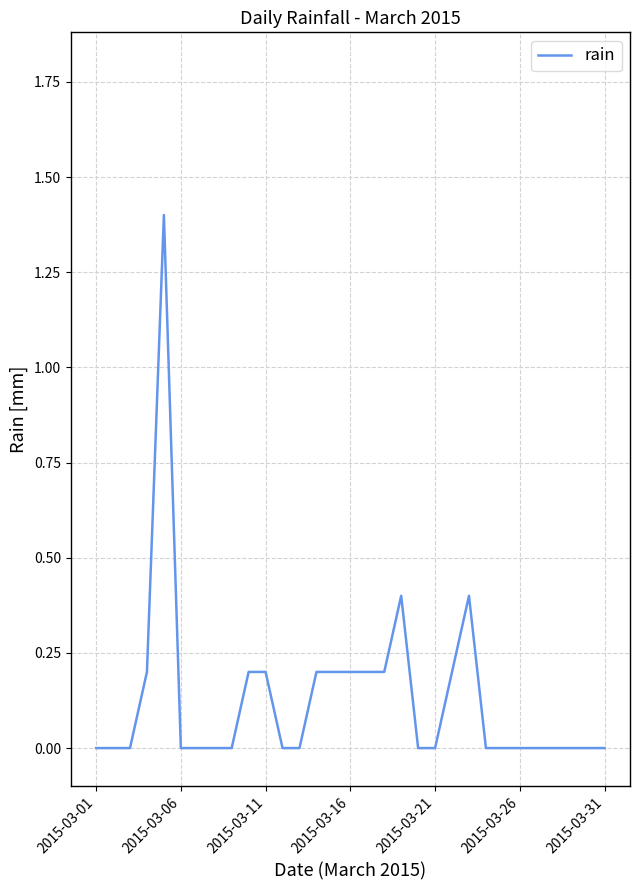

Reading left to right, list all the values displayed in this chart.

0.0	0.0	0.0	0.2	1.4	0.0	0.0	0.0	0.0	0.2	0.2	0.0	0.0	0.2	0.2	0.2	0.2	0.2	0.4	0.0	0.0	0.2	0.4	0.0	0.0	0.0	0.0	0.0	0.0	0.0	0.0